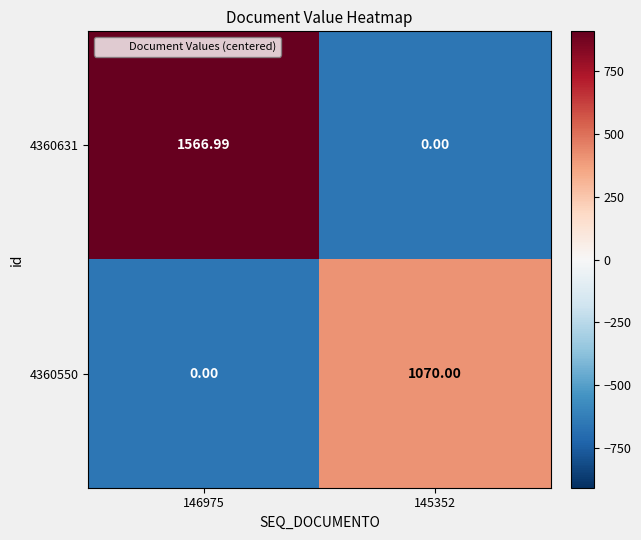

How many data points does each series have?

2